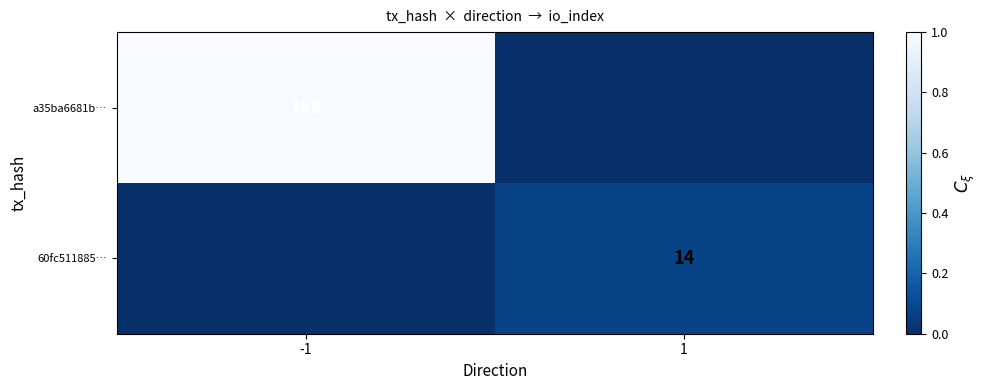

How many categories are shown in the chart?

2